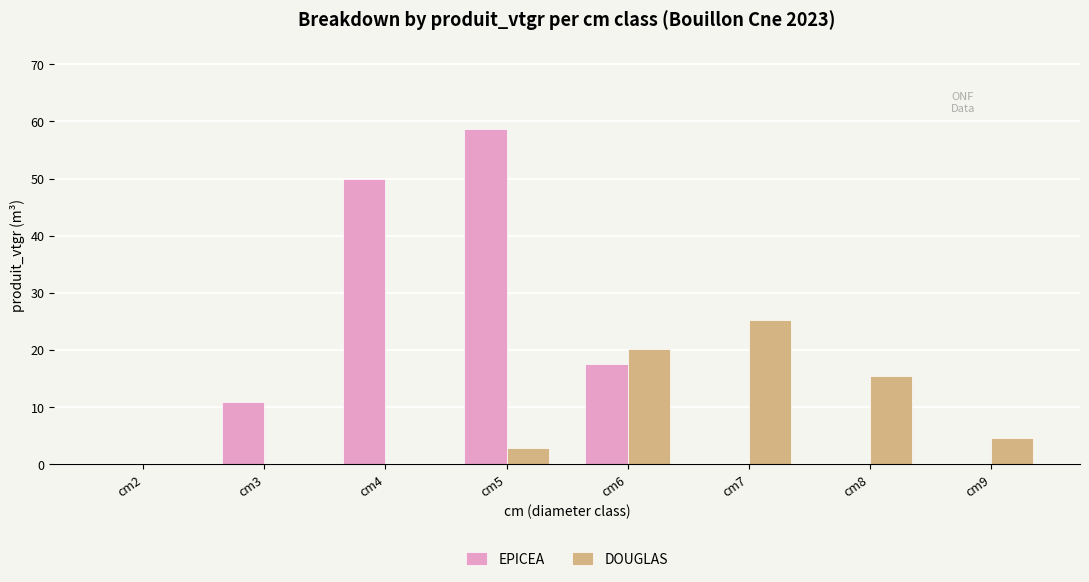

Reading left to right, what are all the values shown in this chart?

EPICEA: cm2=0.0	cm3=11.0	cm4=49.9	cm5=58.7	cm6=17.6	cm7=0.0	cm8=0.0	cm9=0.0
DOUGLAS: cm2=0.0	cm3=0.0	cm4=0.0	cm5=2.8	cm6=20.2	cm7=25.3	cm8=15.5	cm9=4.7